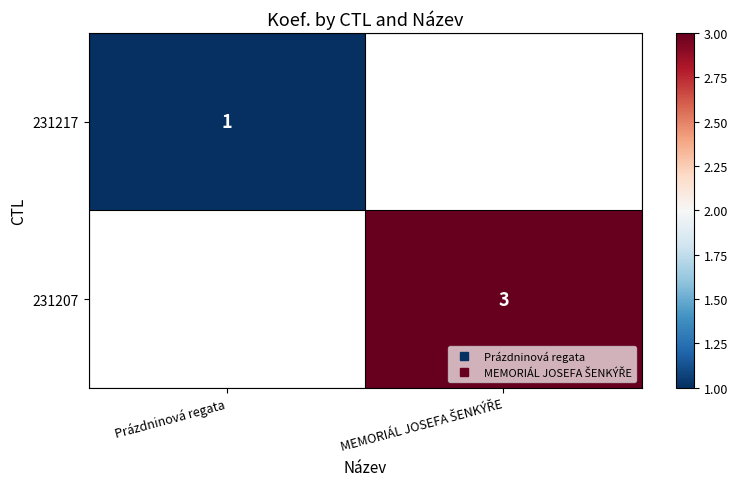

At which category does the chart reach its minimum across all series?

Prázdninová regata